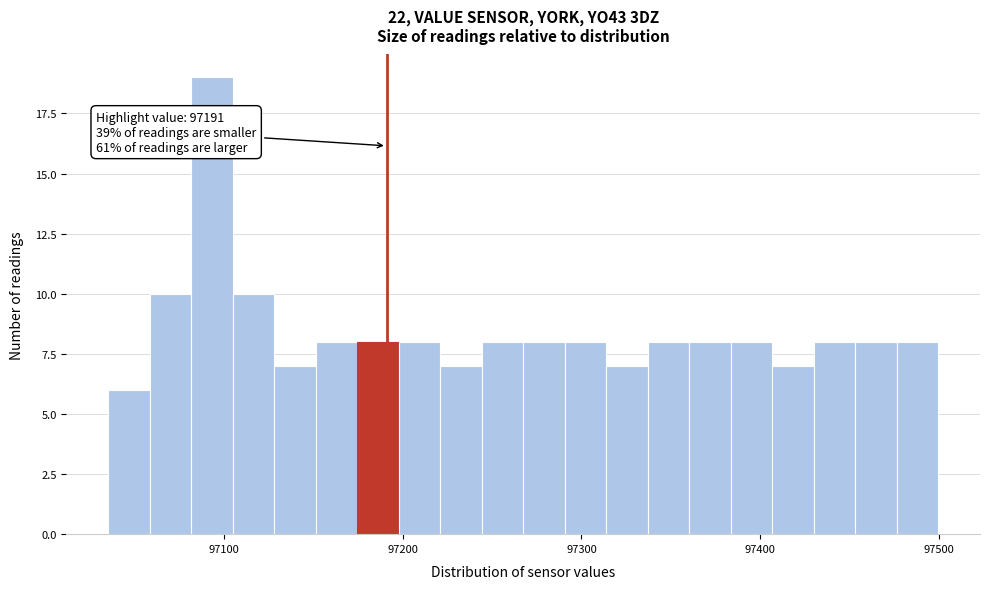

Read against the x-axis, roughly where is the centre of the tallest bar?

97090